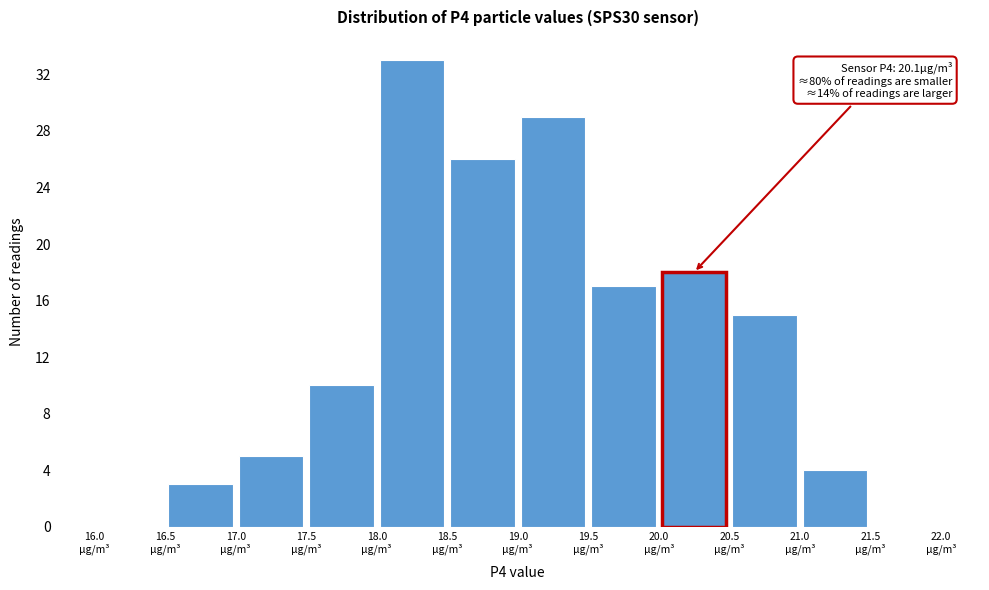

Over which range of the x-axis is the bar tallest?

18.0 to 18.5